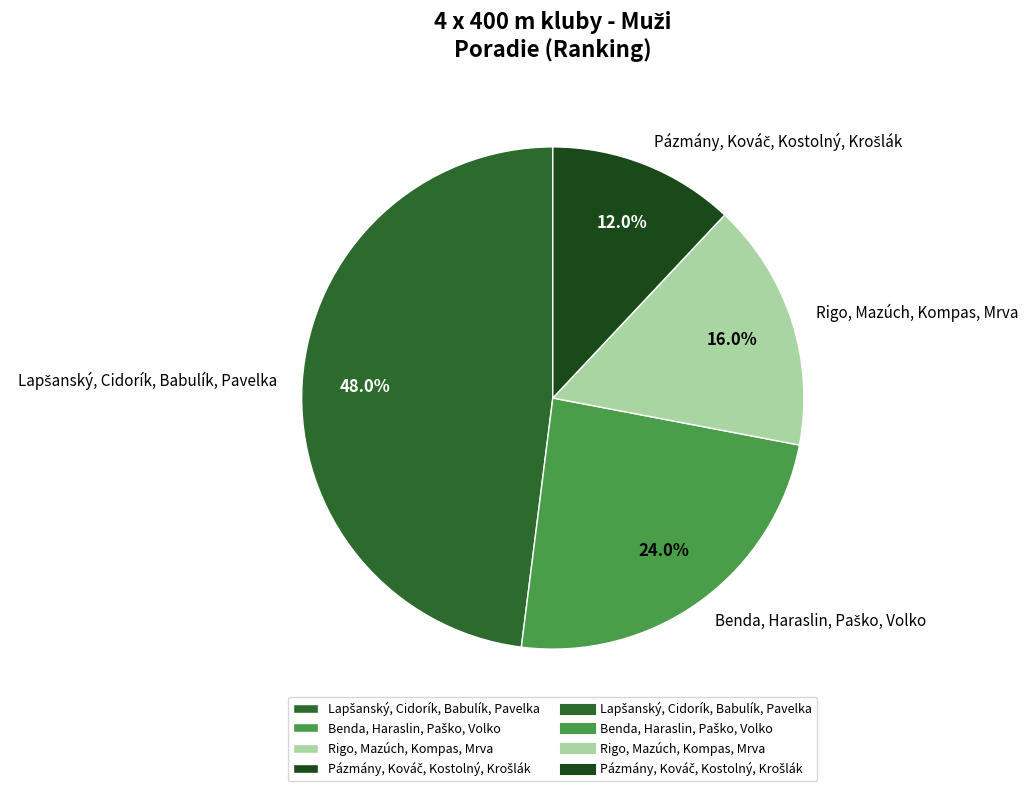

Is there any slice that represents more than half of the pie?

No